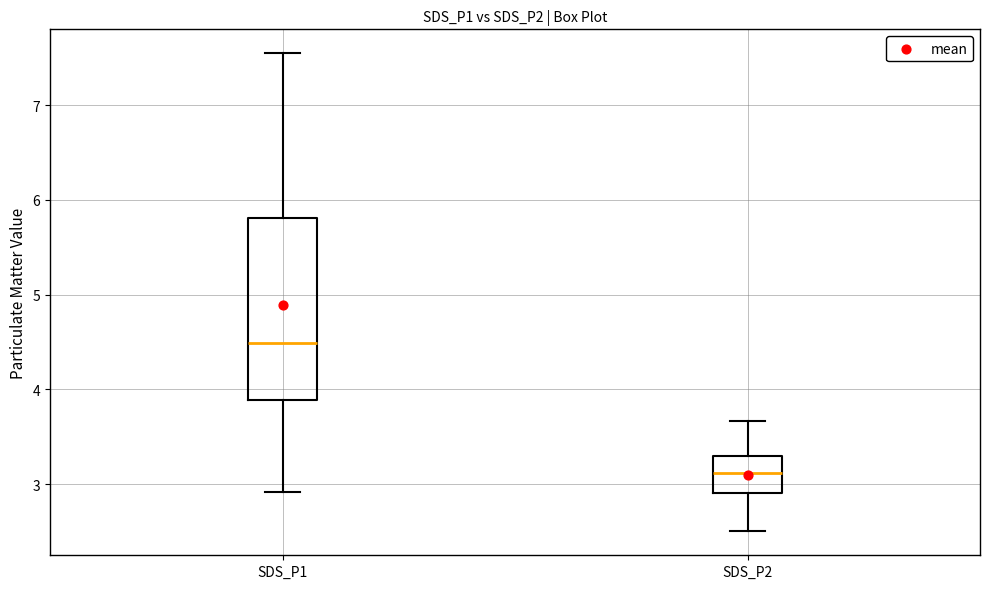

Where is the upper edge of the box for SDS_P1 on the y-axis? The values are not printed on the chart, so give them approximately, as read against the axis.

5.8